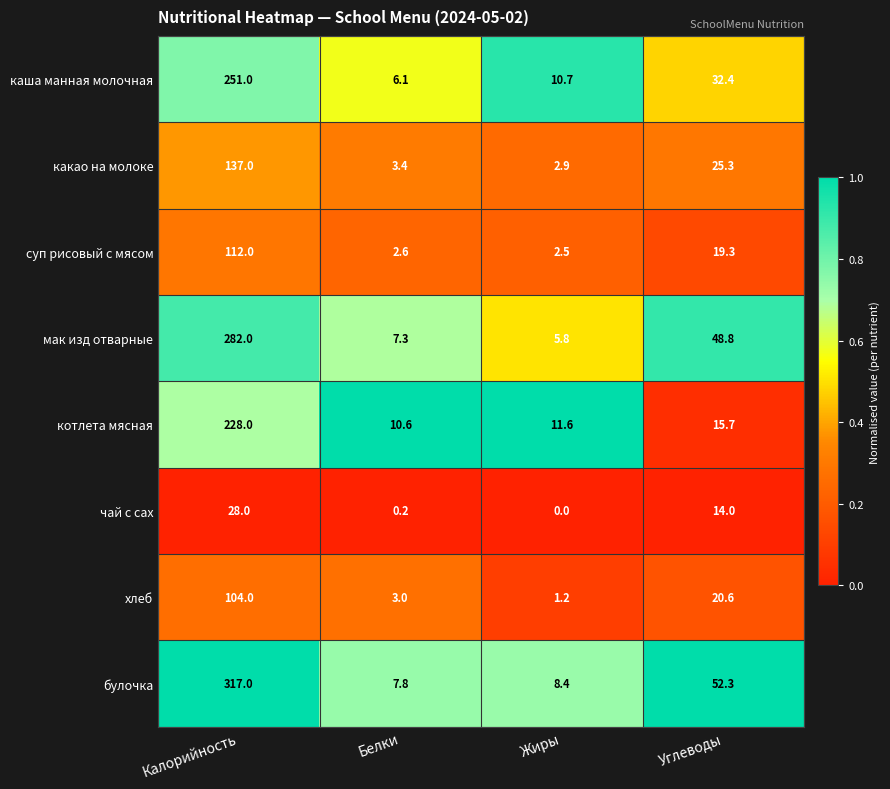

What is the total value across all series at Жиры?

43.1